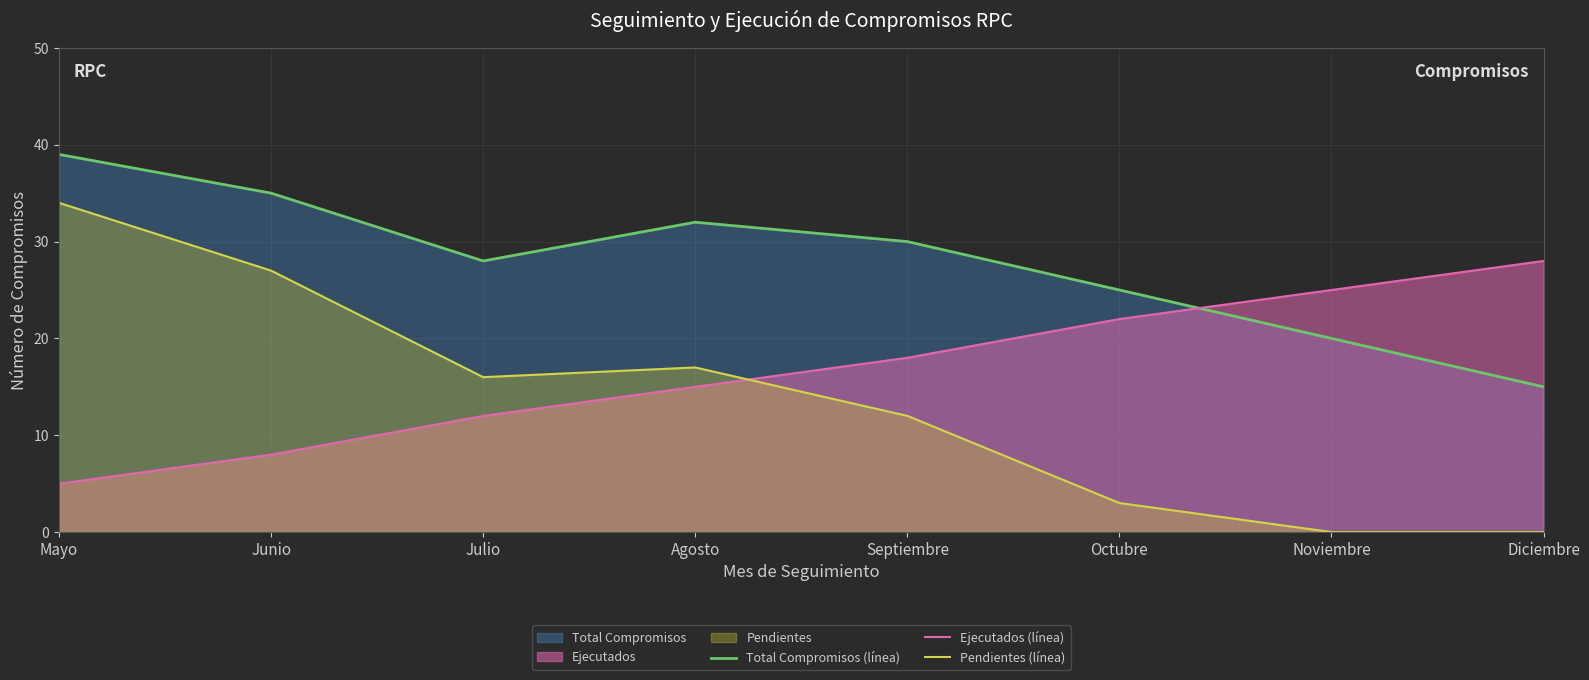

What is the label of the 7th point from the right?

Junio